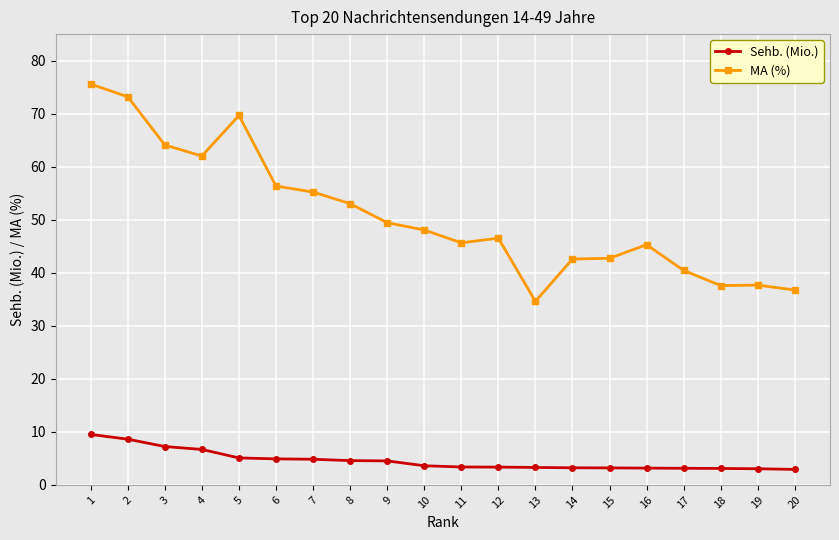

Is it true that MA (%) equals 40.4 at 17?

True